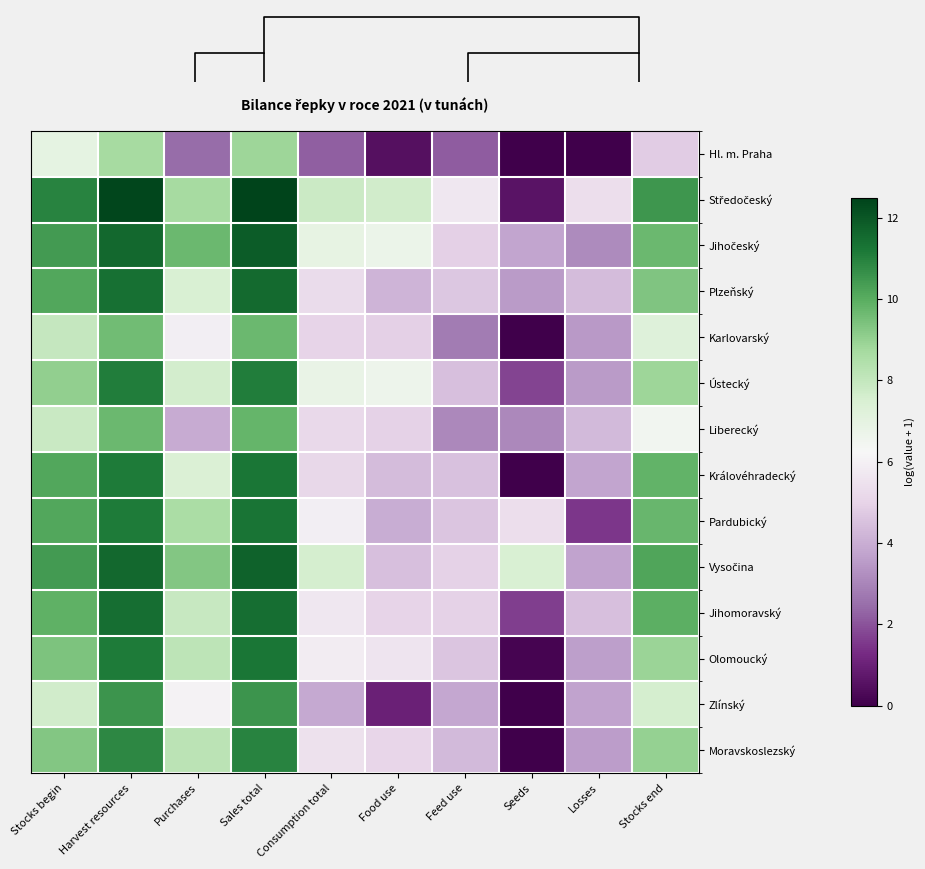

Rank the categories by Středočeský value from lowest to highest.

Seeds, Losses, Feed use, Food use, Consumption total, Purchases, Stocks end, Stocks begin, Harvest resources, Sales total